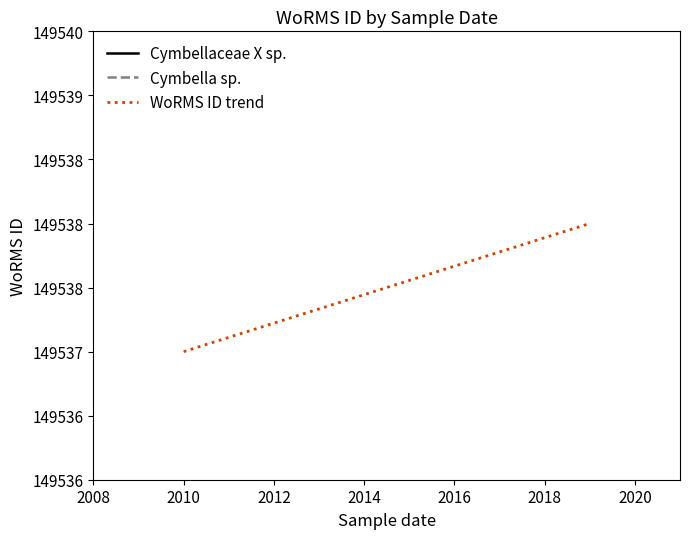

Reading left to right, list all the values displayed in this chart.

149537	149538